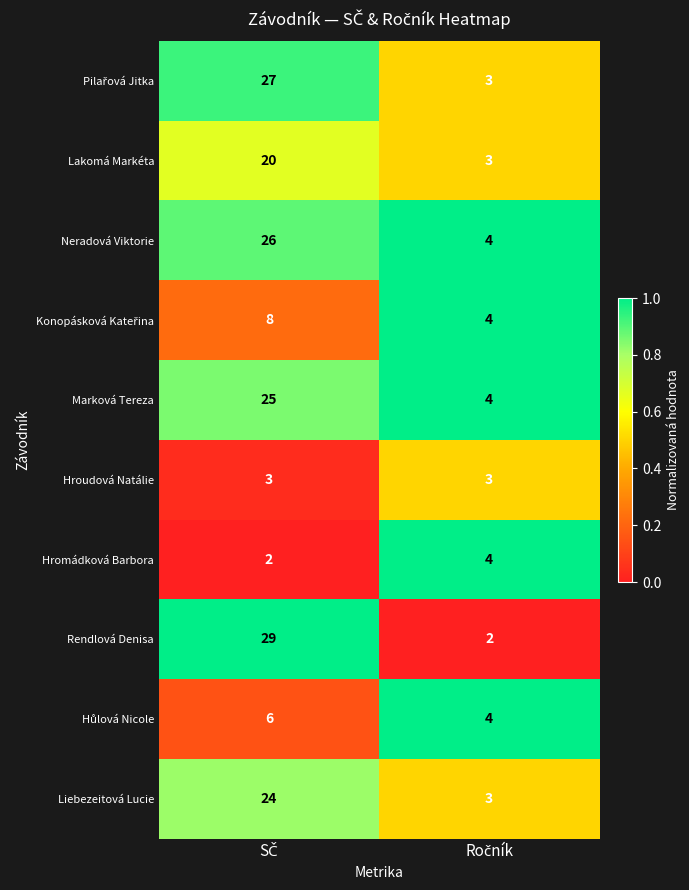

Which series has the largest total across all categories?

Rendlová Denisa